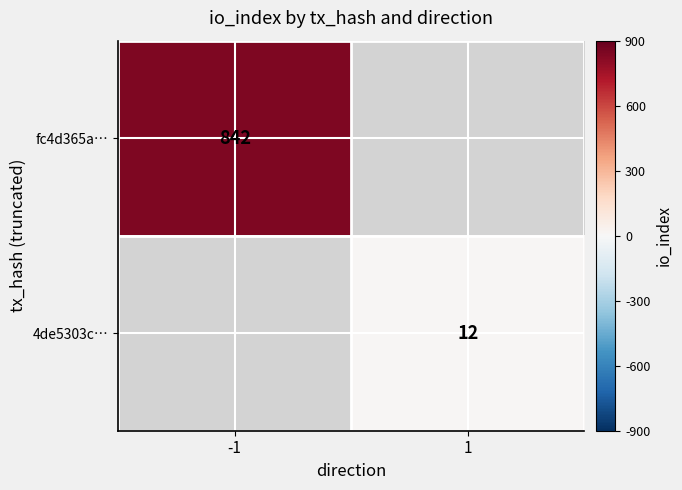

Is the value of fc4d365a… at -1 greater than the value of 4de5303c… at 1?

Yes